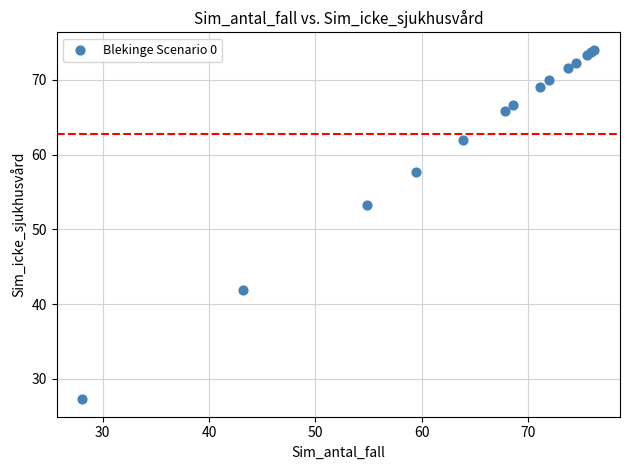

What Y value in the scatter plot is closest to 50?

53.2